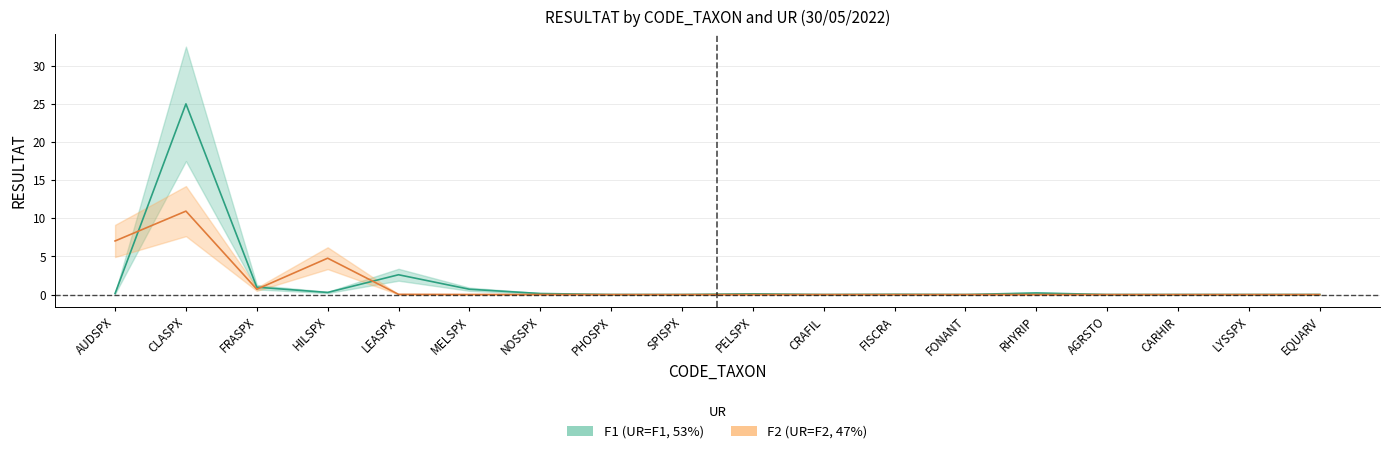

What is the difference between the highest and lowest values at RHYRIP?

0.2